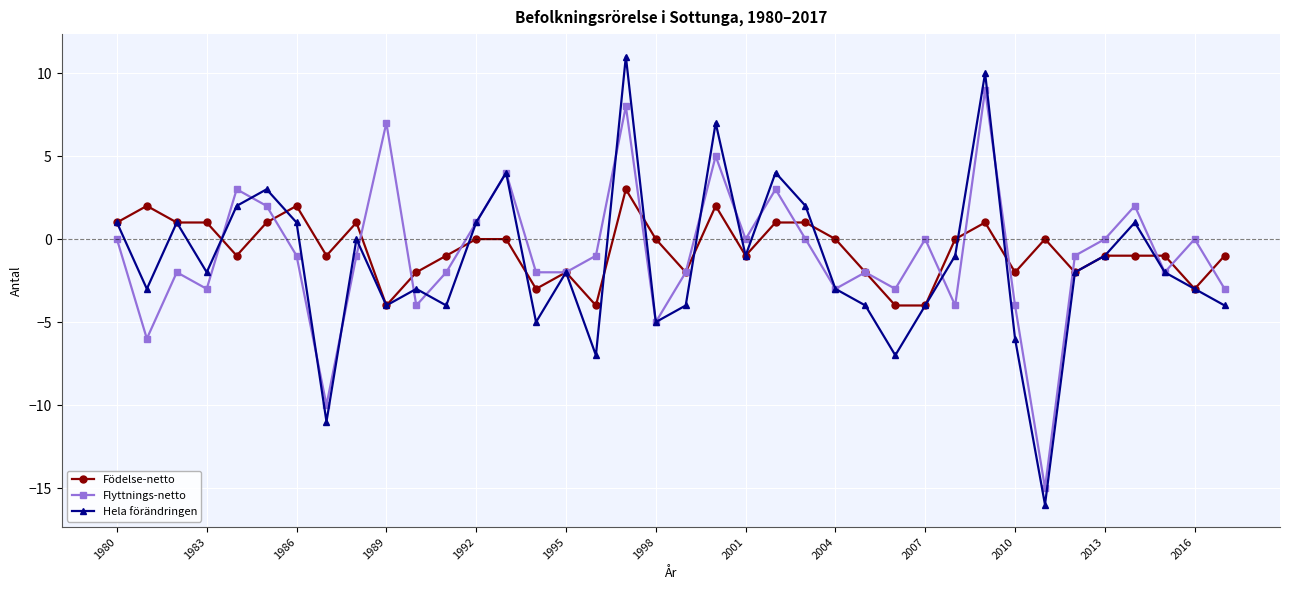

What are all the series names shown in the legend?

Födelse-netto, Flyttnings-netto, Hela förändringen